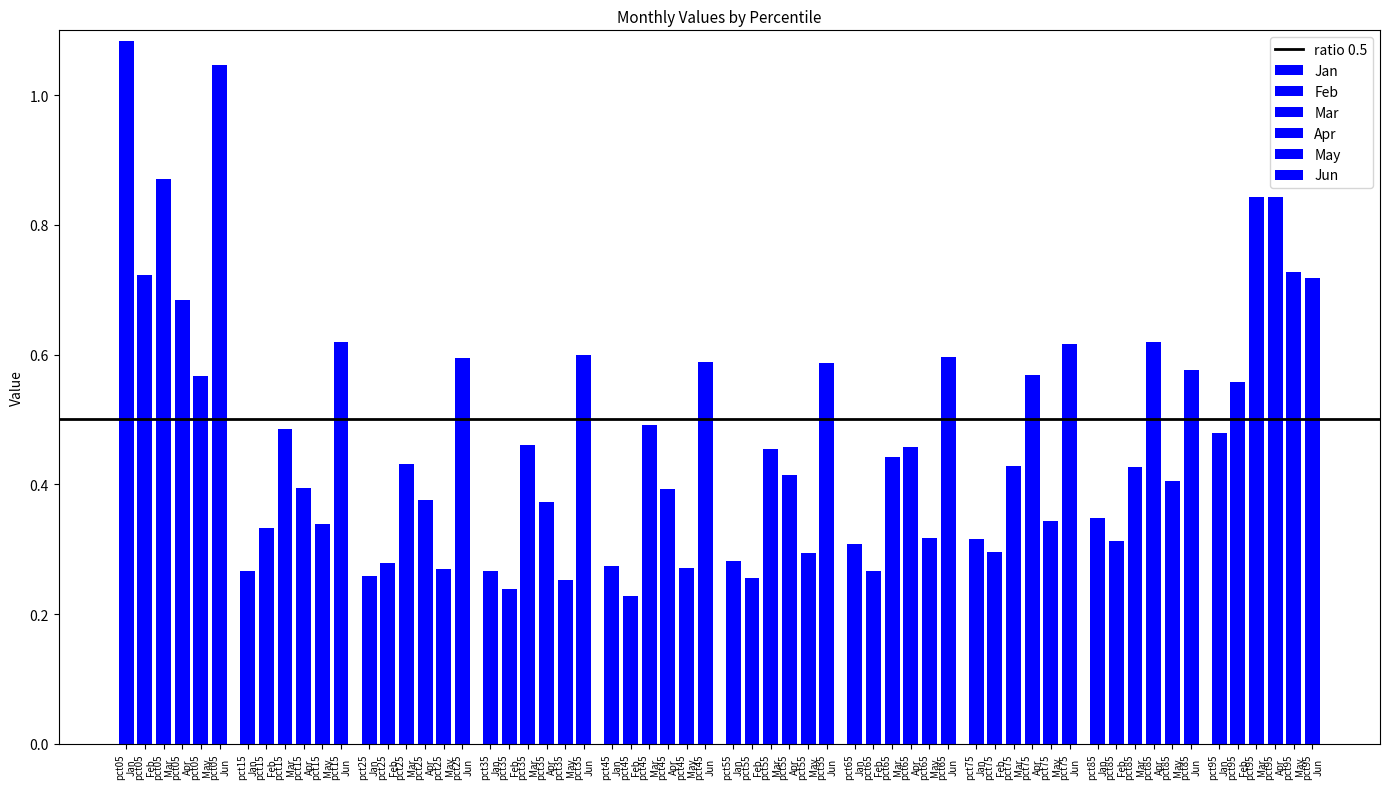

Which category has the highest value across all series?

pct05